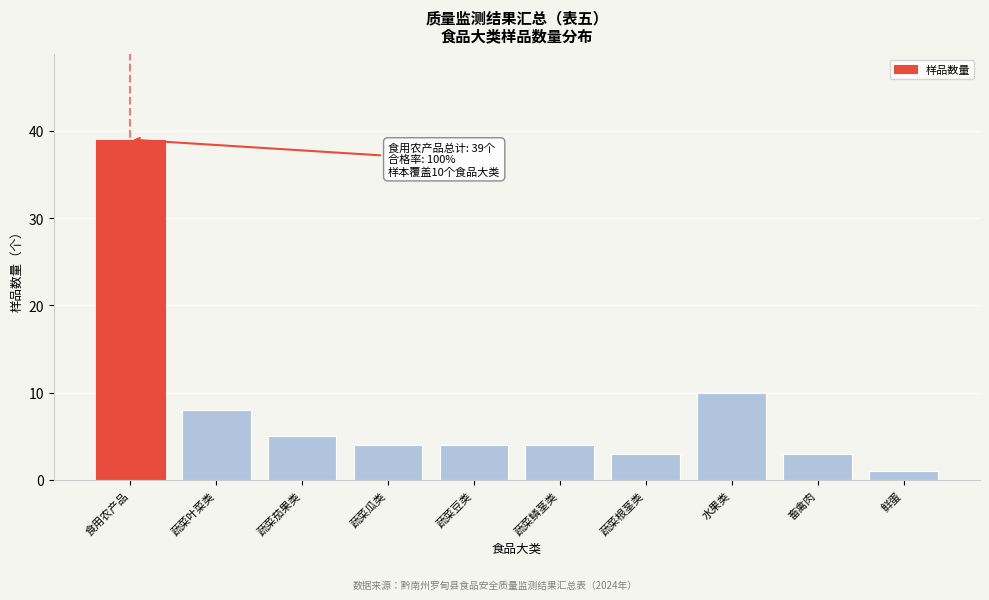

Reading left to right, what are all the values shown in this chart?

39	8	5	4	4	4	3	10	3	1